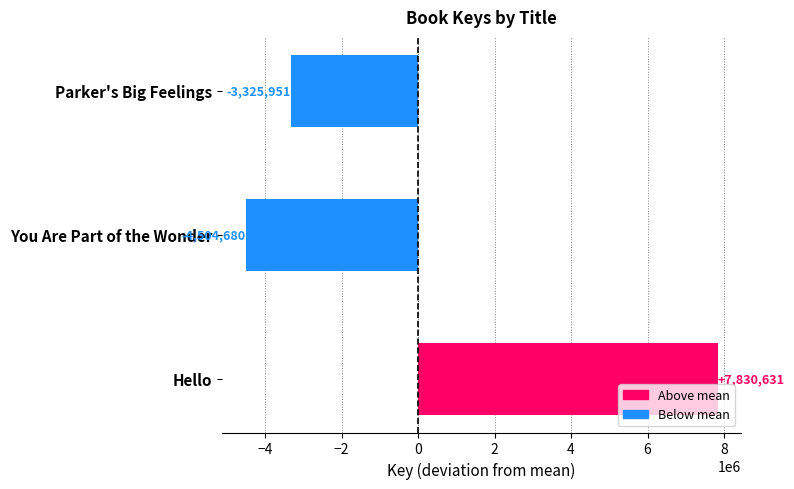

Is it true that the value at You Are Part of the Wonder is -4504680?

True